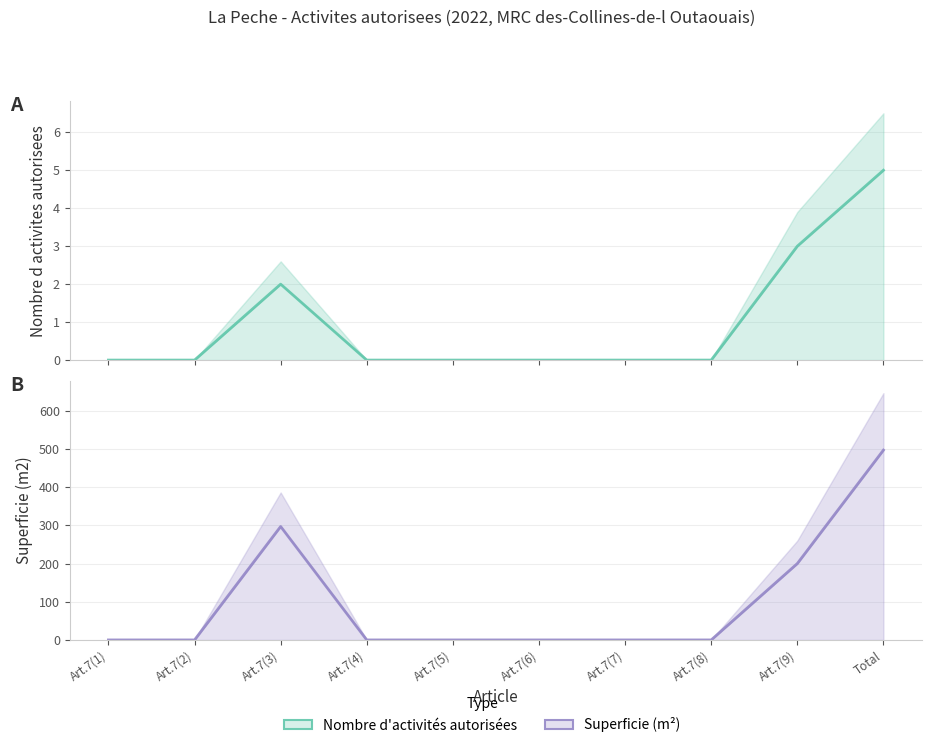

True or false: Nombre d activites autorisees has a value of 0 at Art.7(5).

True